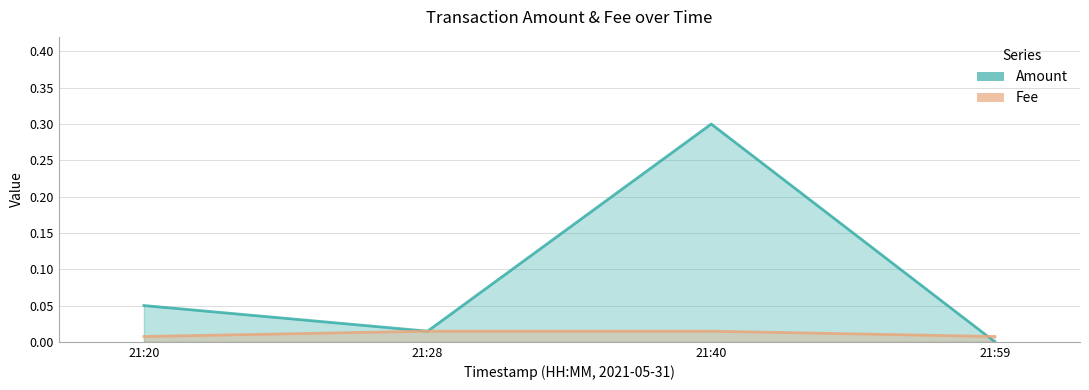

Where do Amount and Fee first cross each other?

21:40 and 21:59